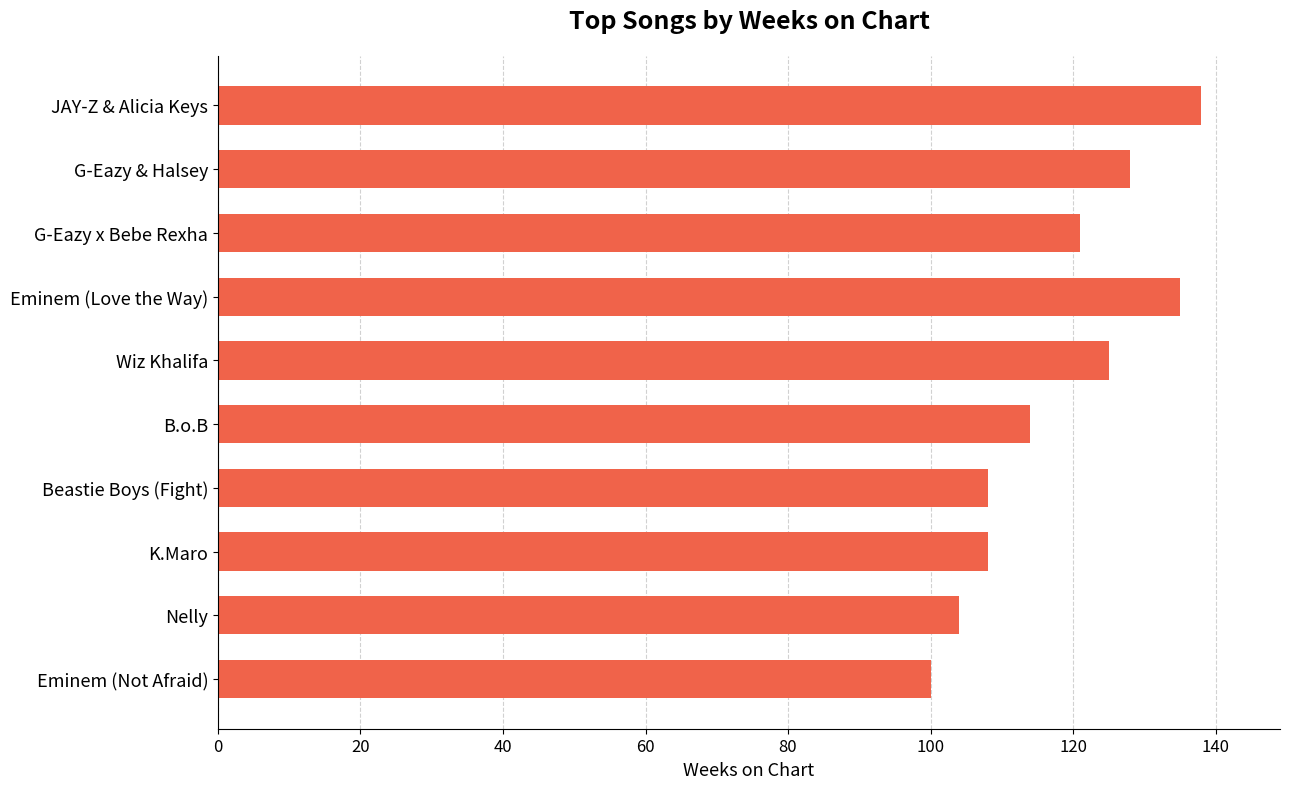

How many bars are there in total?

10